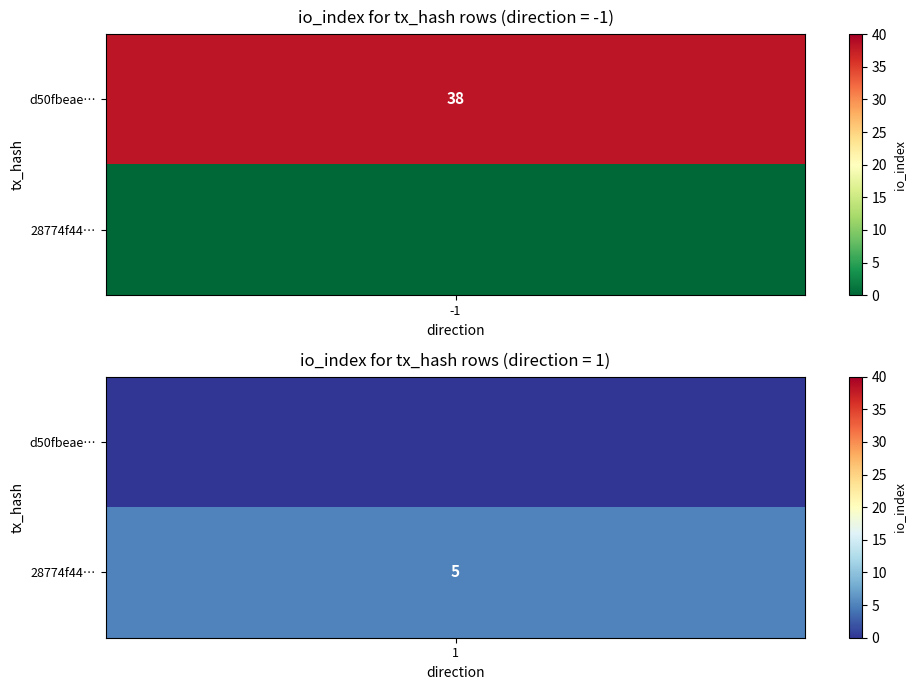

Rank the series by their average value, from highest to lowest.

d50fbeae51d21bab06185d62b6621da71db9960, 28774f443fa90146e6afe498586c16b58b5733e